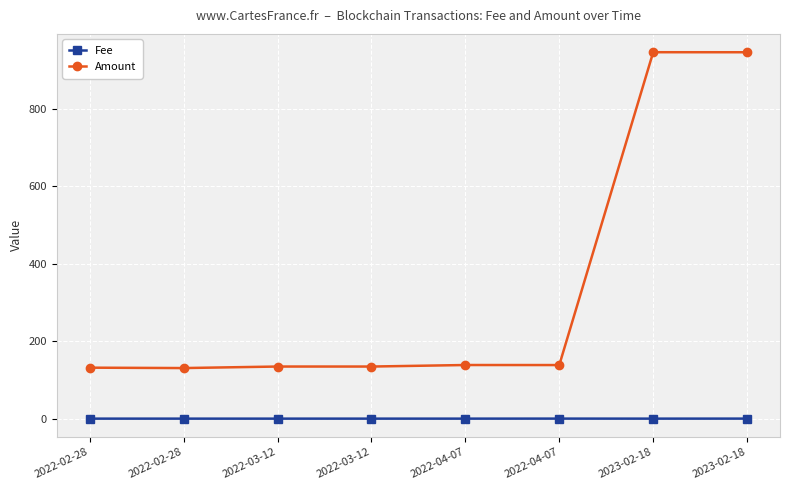

Between 2022-04-07 and 2023-02-18, which series saw the biggest shift?

Amount